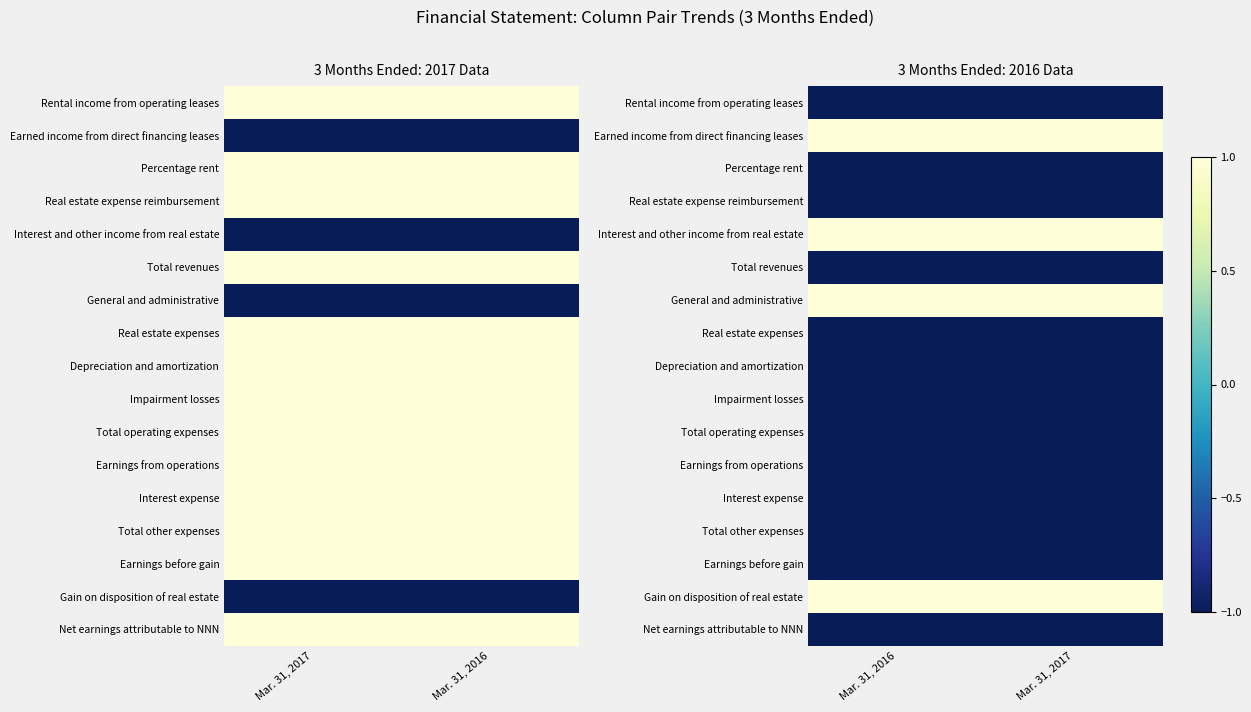

What is the sum of the Total other expenses values at Mar. 31, 2016 and Mar. 31, 2017?

-2.0